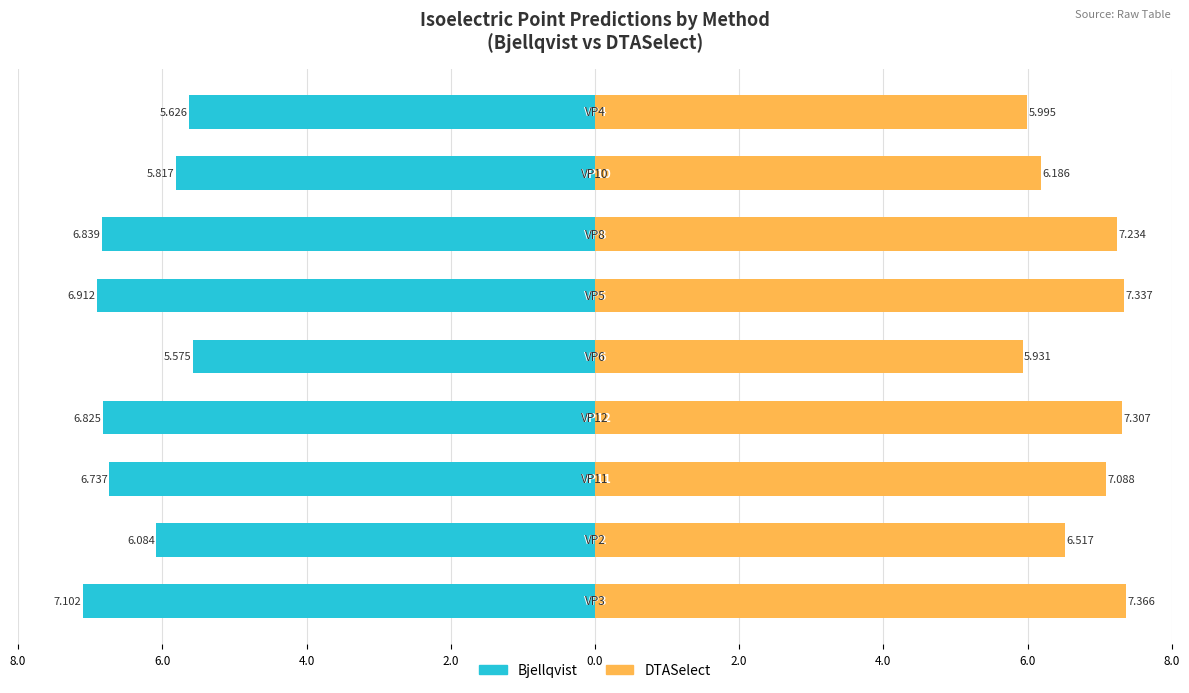

Between 4.0 and 4.0, which is larger?

4.0